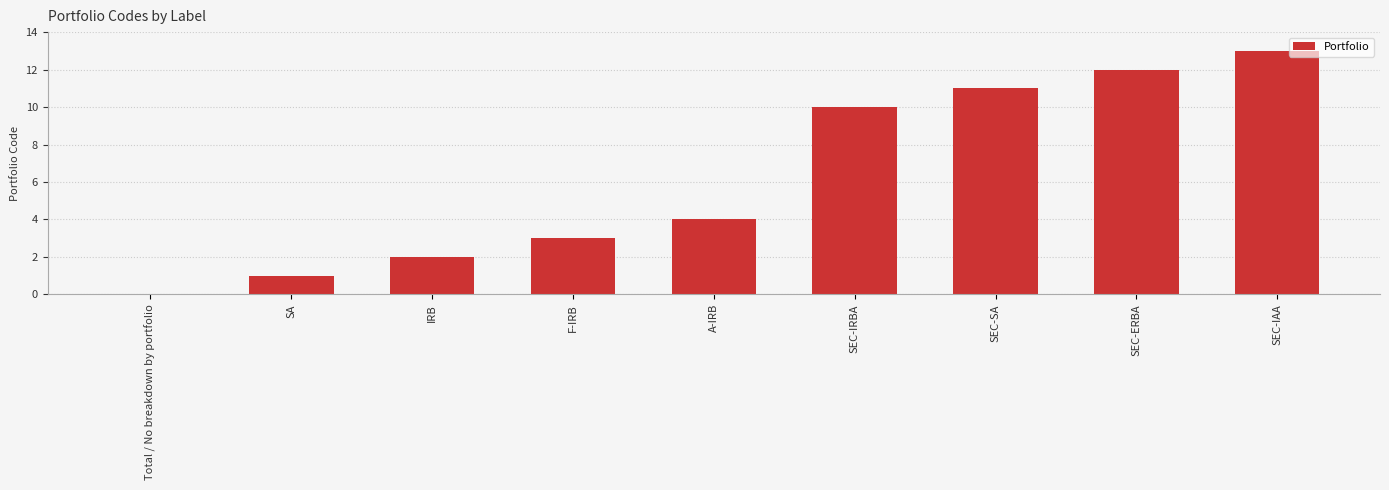

Reading left to right, transcribe all the data shown in this chart.

Total / No breakdown by portfolio=0	SA=1	IRB=2	F-IRB=3	A-IRB=4	SEC-IRBA=10	SEC-SA=11	SEC-ERBA=12	SEC-IAA=13